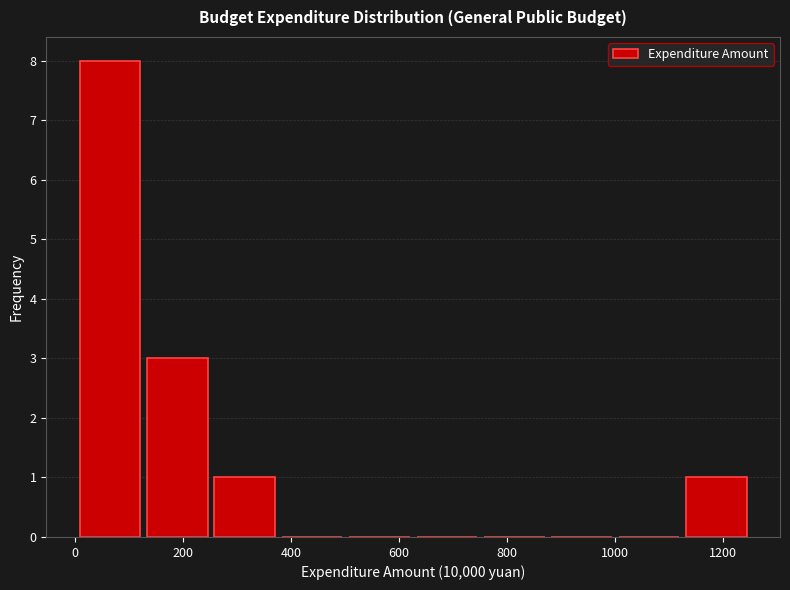

What is the height of the bar covering 260 to 380 on the x-axis? Neither the bar edges nor the heights are printed on the chart, so give them approximately, as read against the axes.

1